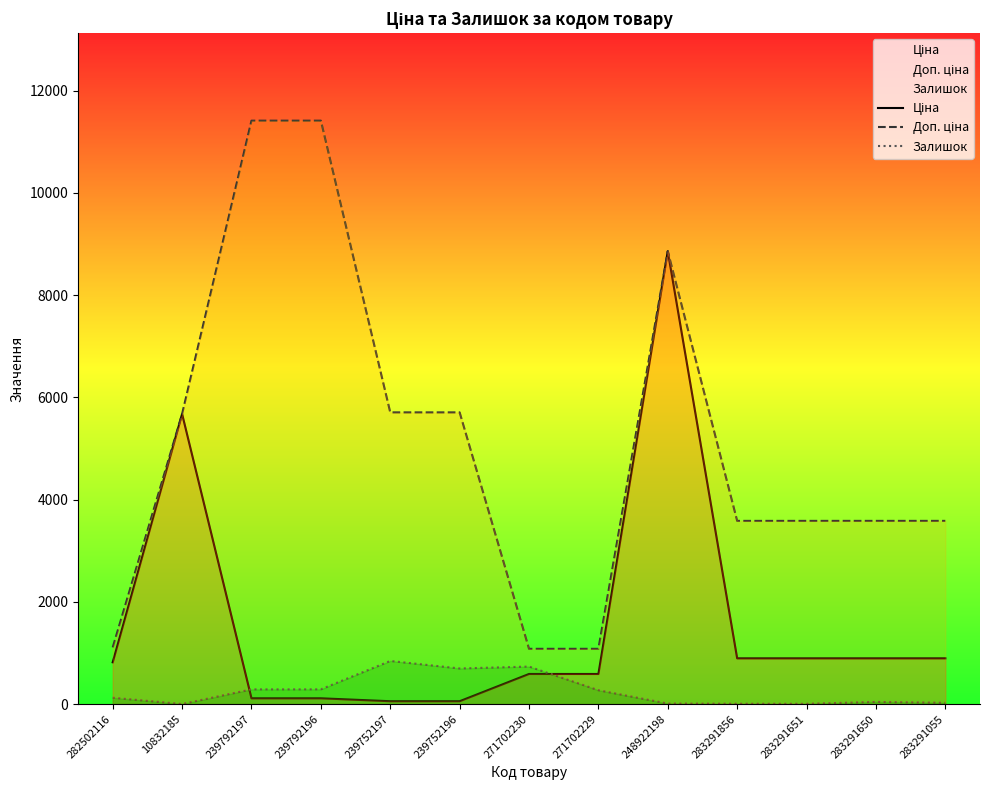

What is the difference between the Доп. ціна values at 283291856 and 271702229?

2501.9